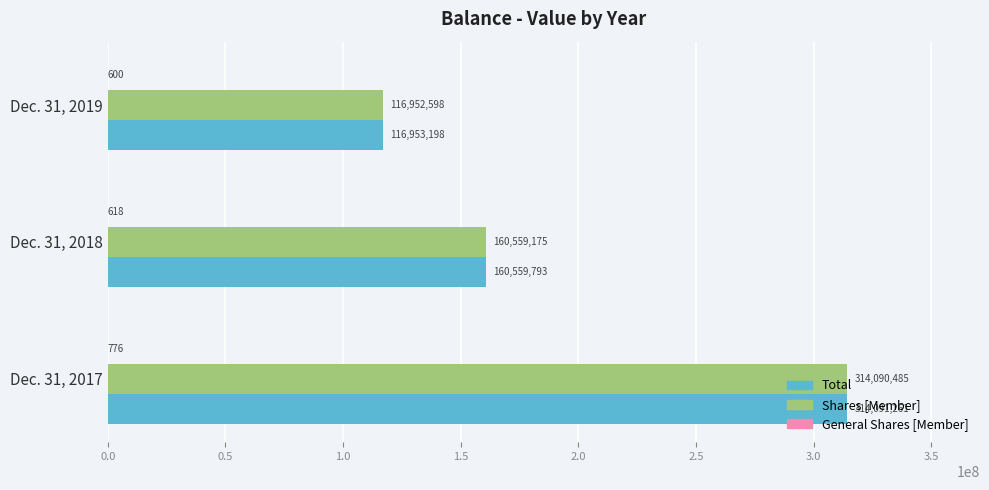

What is the approximate value of Total at Dec. 31, 2019?

116953198